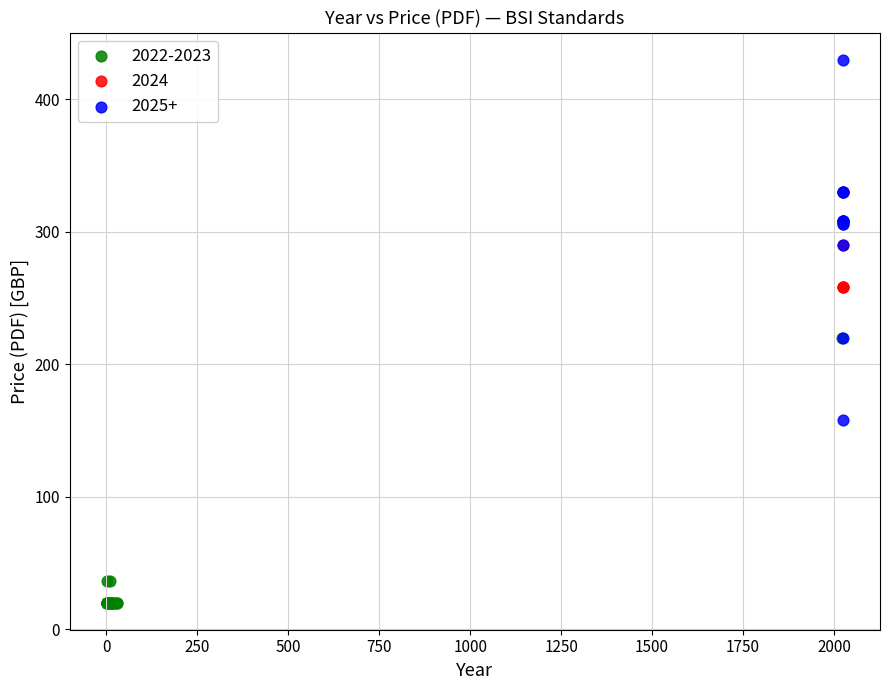

Which series contains the lowest Y value?

2022-2023